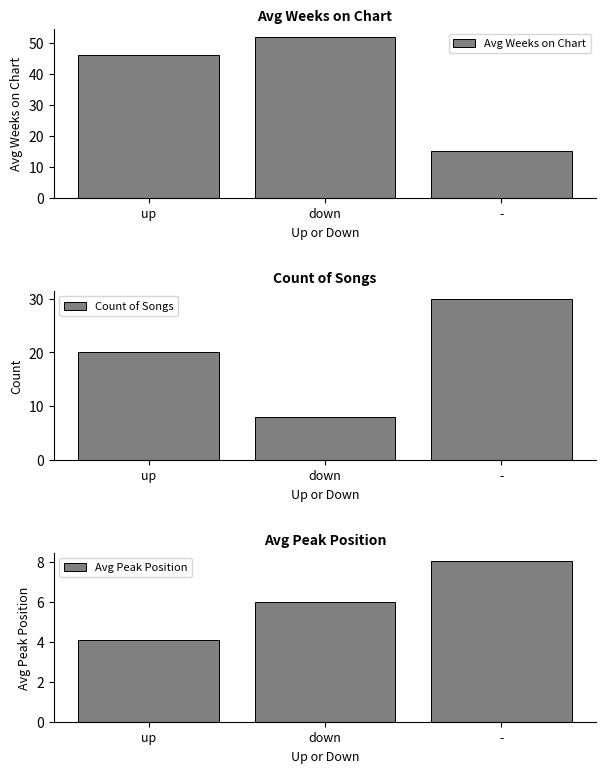

What is the approximate value of Count of Songs at -?

30